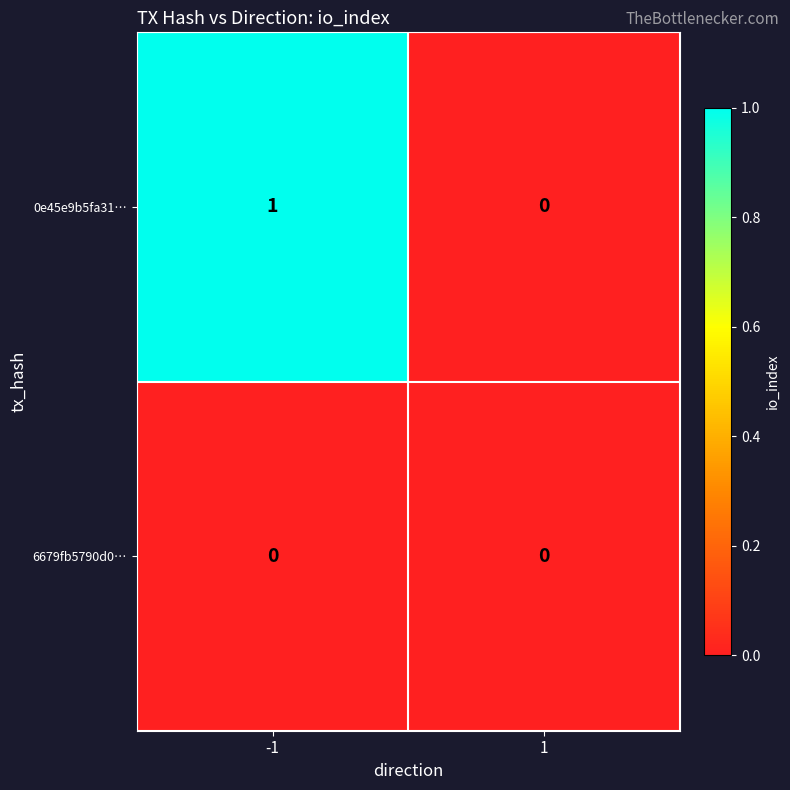

What is the maximum value shown in the chart?

1